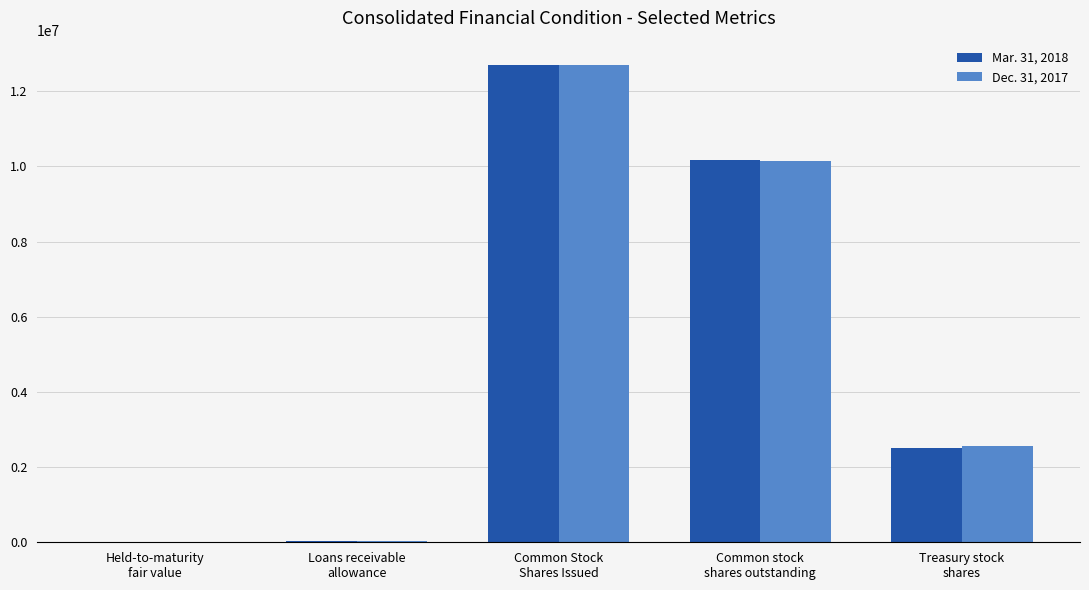

What is the maximum value shown in the chart?

12712841